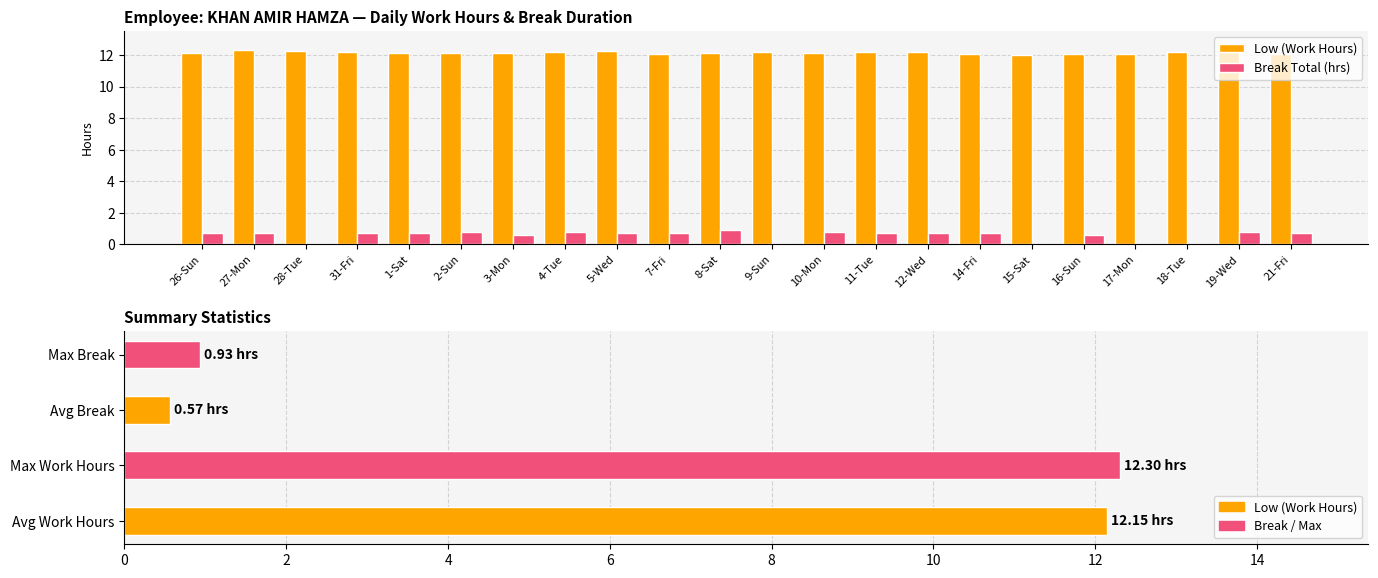

Which category has the lowest value in the Low series?

15-Sat